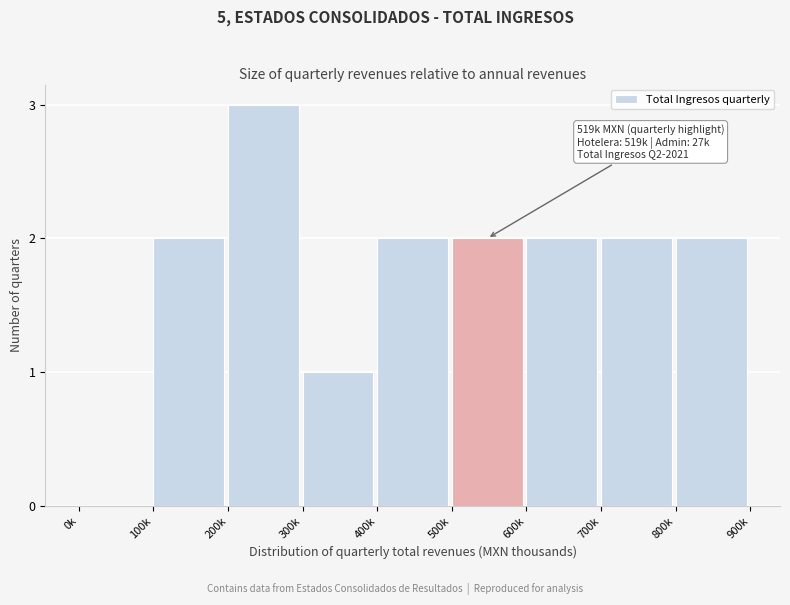

Reading right to left, transcribe all the data shown in this chart.

800k=2	700k=2	600k=2	500k=2	400k=2	300k=1	200k=3	100k=2	0k=0